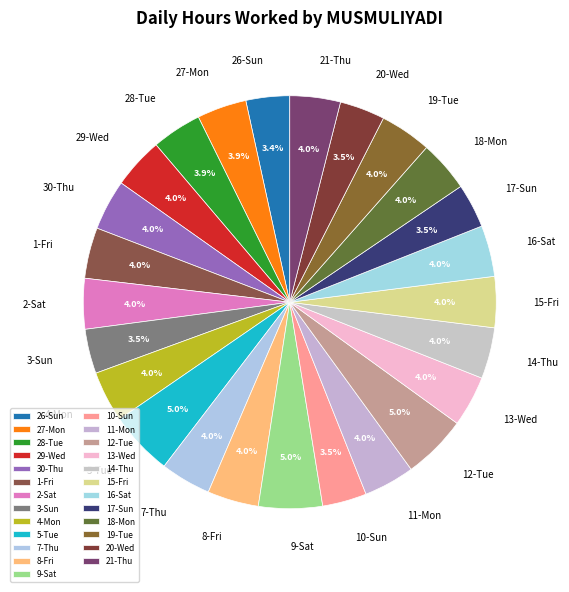

To the nearest percent, what portion does 16-Sat represent?

4%